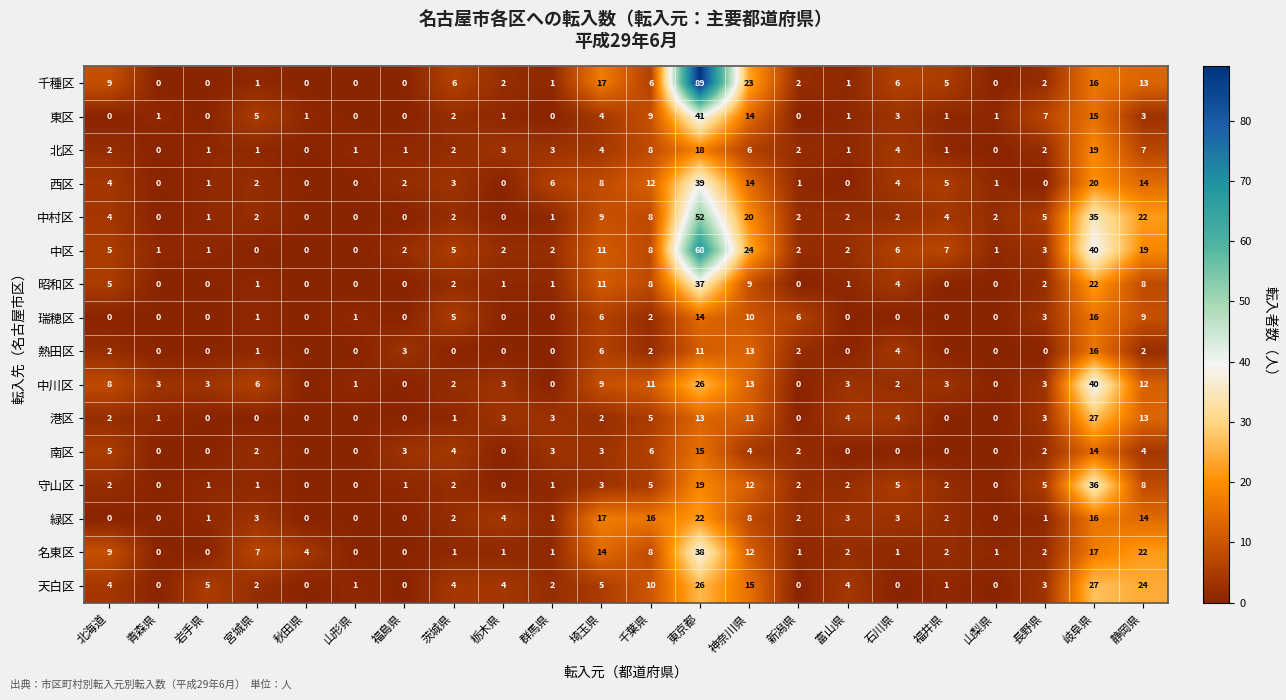

What is the total value across all series at 石川県?

48